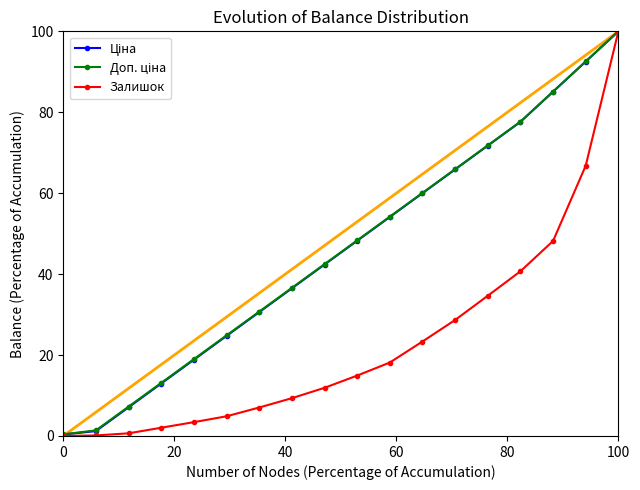

Which series has the widest spread of values?

Залишок